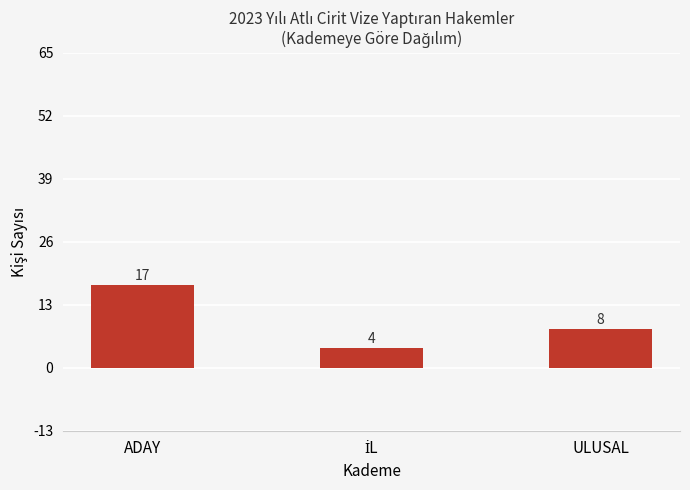

What is the label of the 3rd bar from the left?

ULUSAL